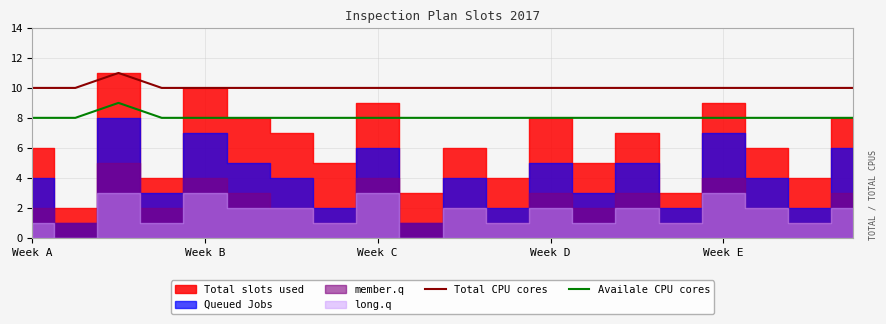

Read the Availale CPU cores value at 7.

8